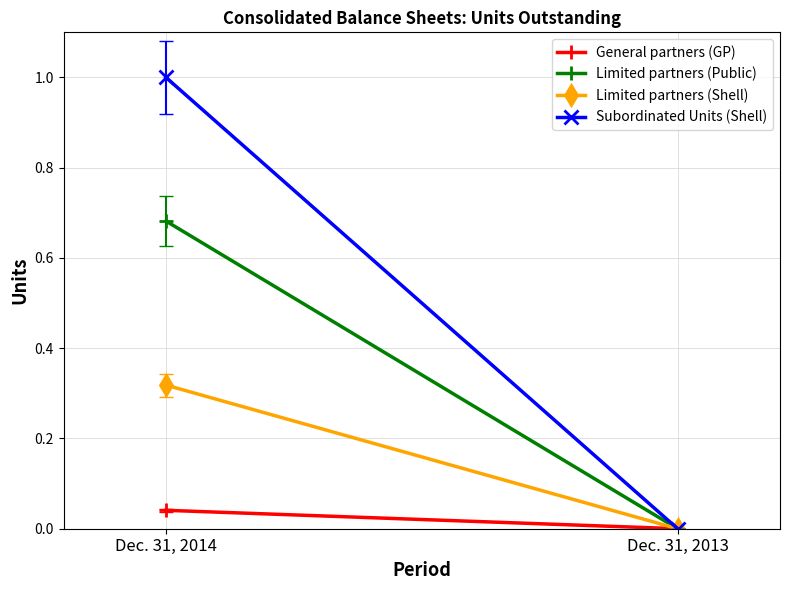

What is the difference between the Limited partners (Shell) values at Dec. 31, 2014 and Dec. 31, 2013?

0.3